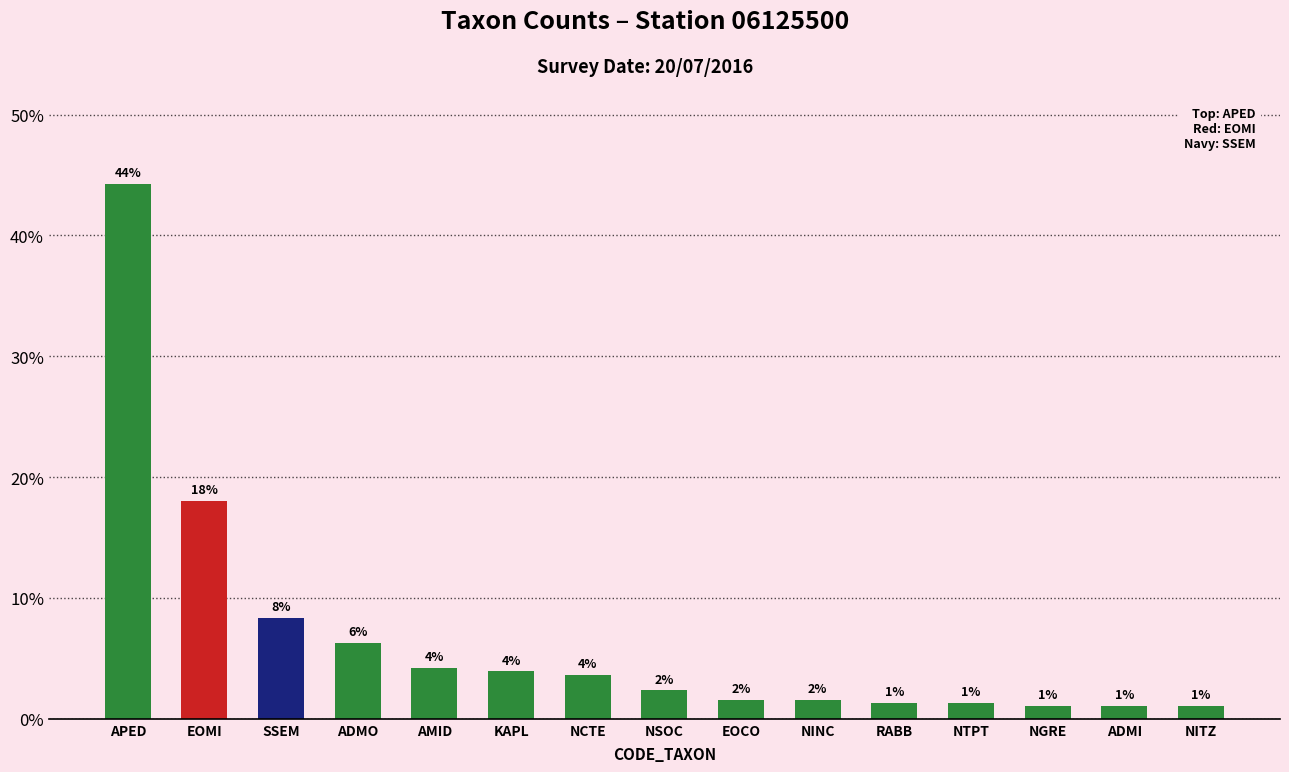

Are the bars horizontal?

No